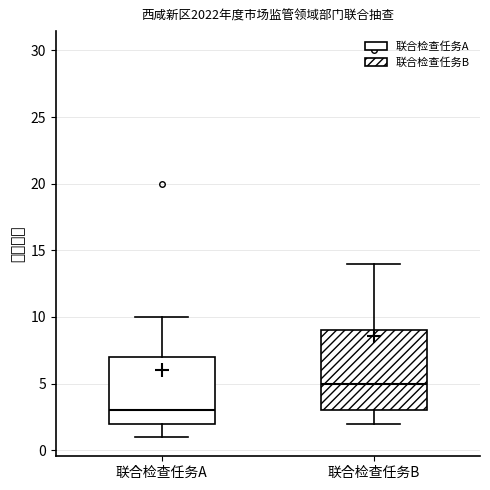

Where does the upper whisker of the box for 联合检查任务A end on the y-axis? The values are not printed on the chart, so give them approximately, as read against the axis.

10